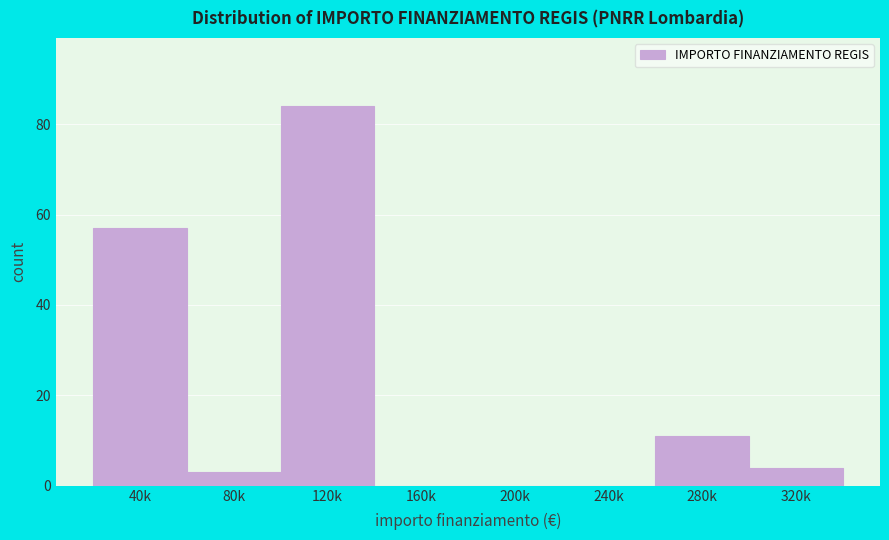

Reading left to right, transcribe all the data shown in this chart.

40k=57	80k=3	120k=84	160k=0	200k=0	240k=0	280k=11	320k=4